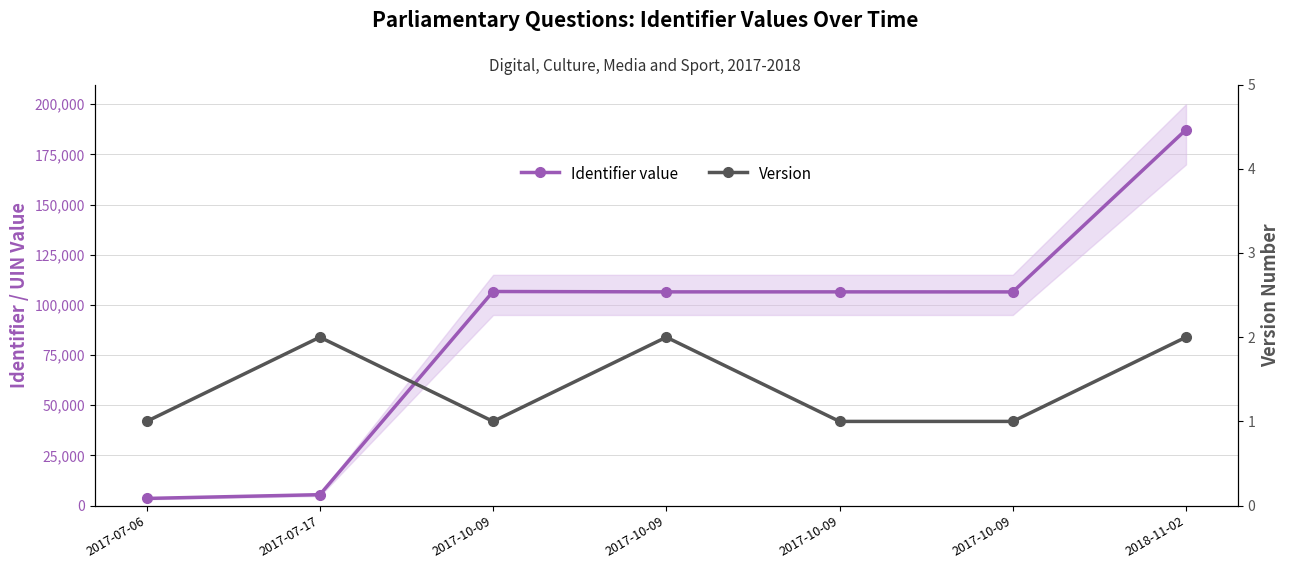

What is the minimum value shown in the chart?

1